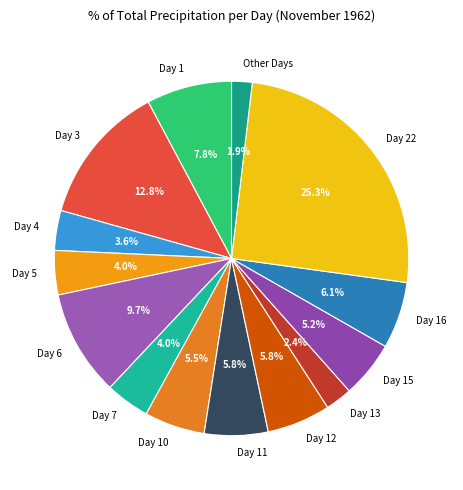

Which slice is the smallest?

Other Days